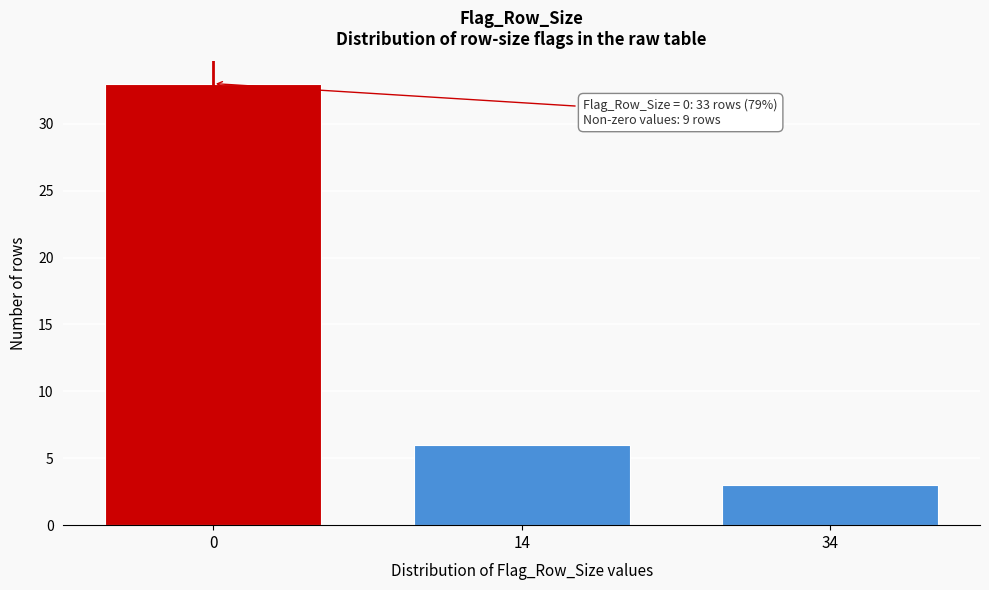

Reading right to left, what are all the values shown in this chart?

34=3	14=6	0=33